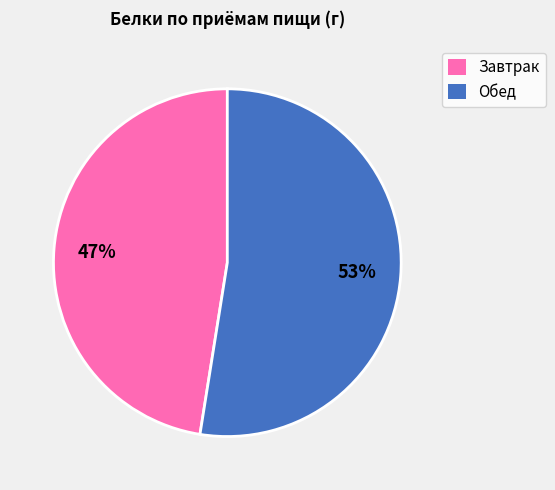

Combined, do Обед and Завтрак account for over 50%?

Yes